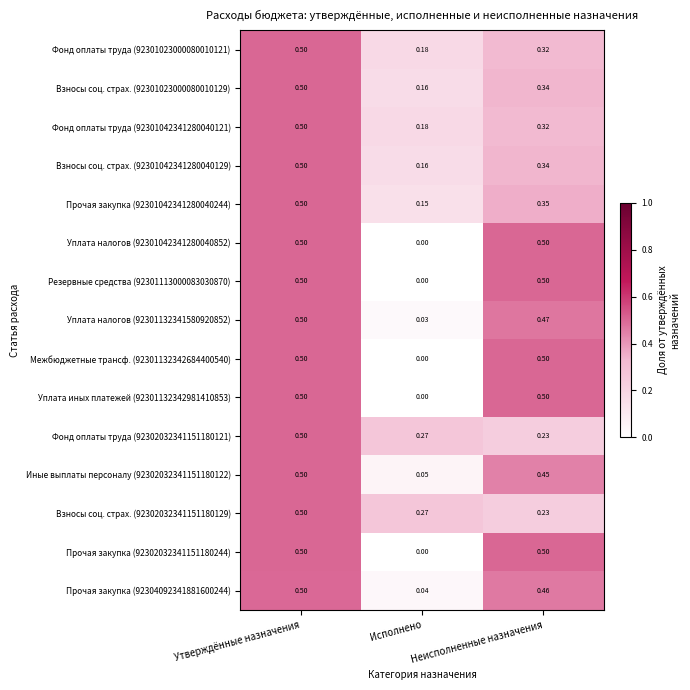

At which category is the sum across all series the highest?

Утверждённые назначения